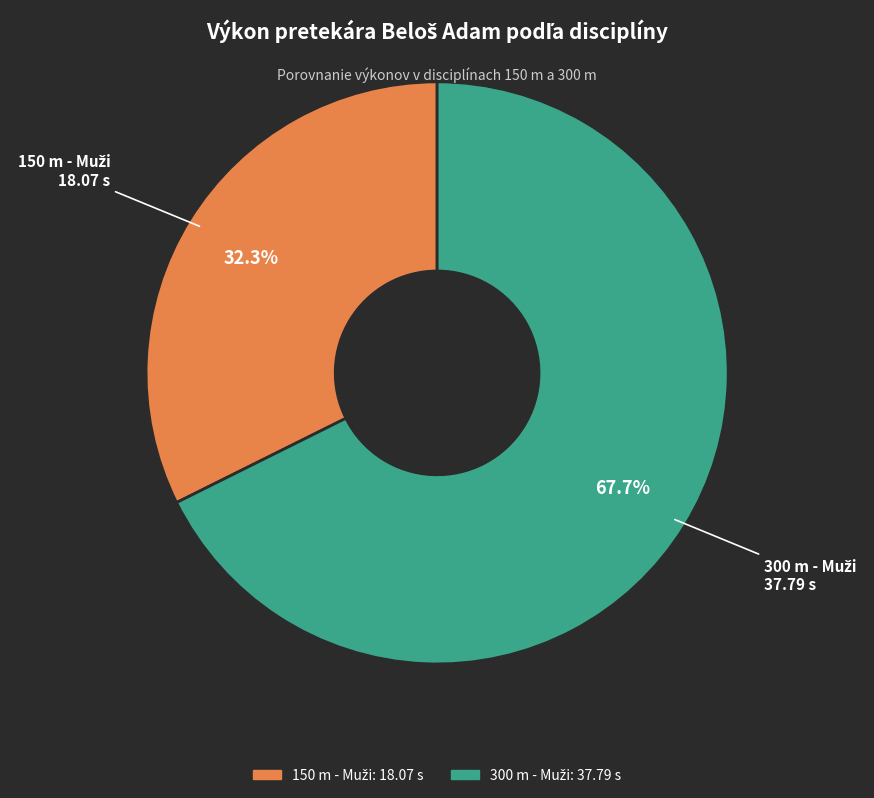

Is there a majority slice in this chart?

Yes